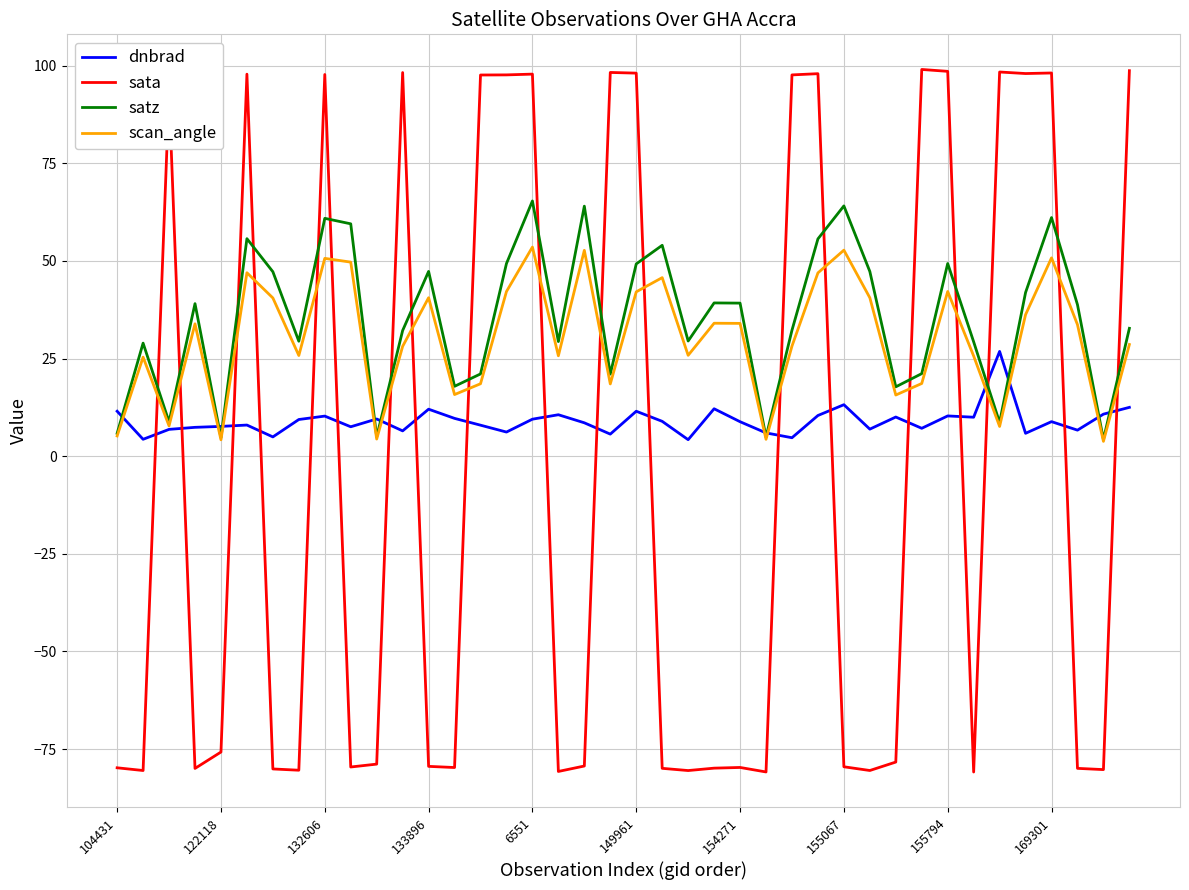

Which series has the largest range (max minus min)?

sata